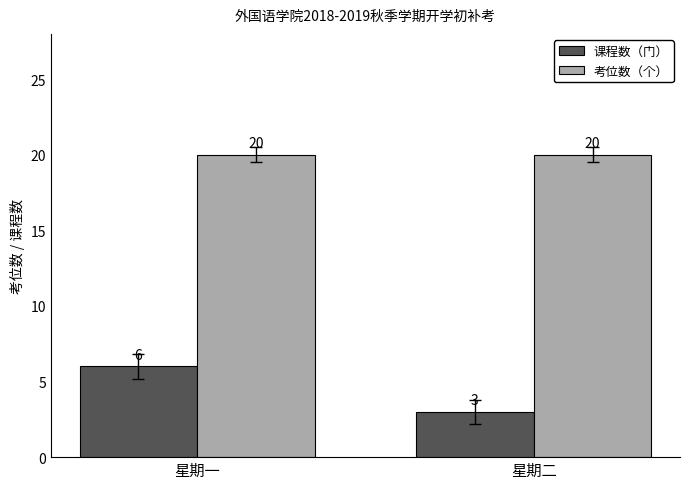

List the labels in order of 课程数（门） value, smallest first.

星期二, 星期一